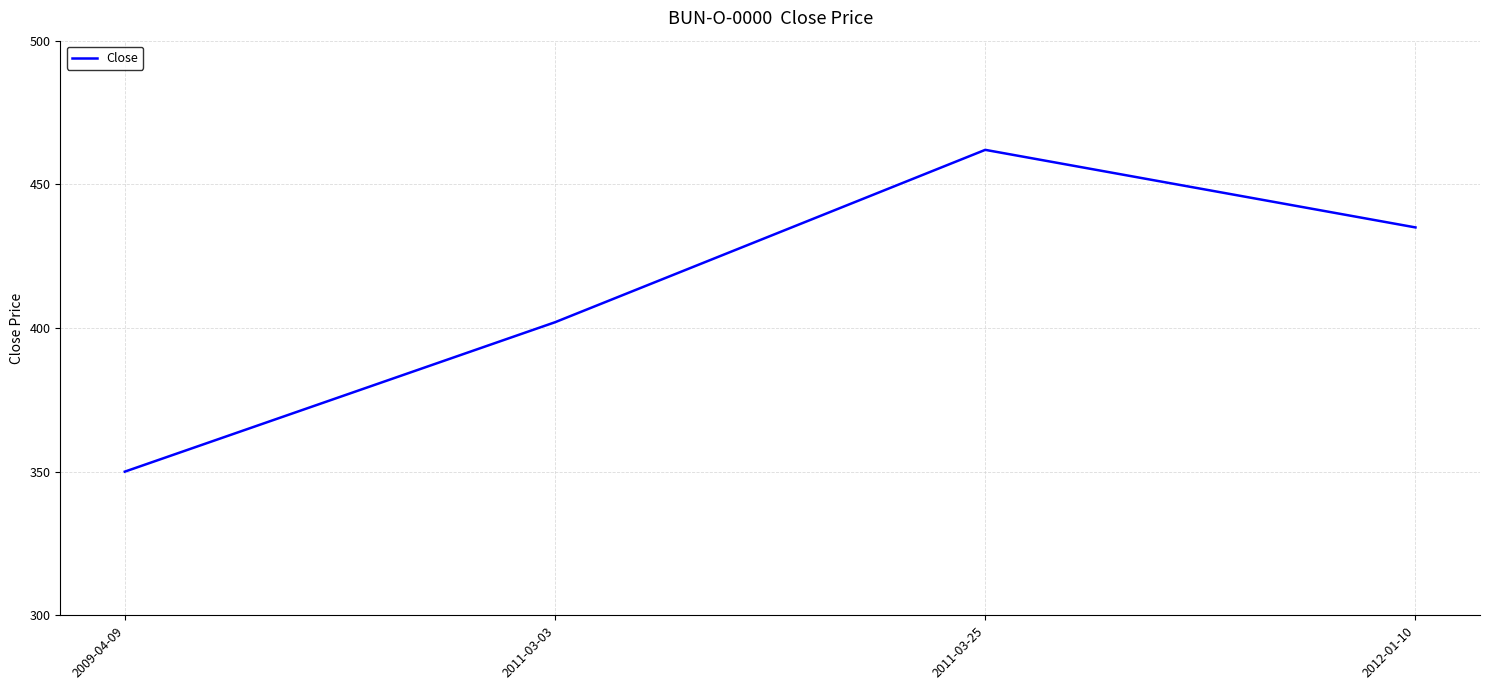

Reading right to left, what are all the values shown in this chart?

2012-01-10=435	2011-03-25=462	2011-03-03=402	2009-04-09=350